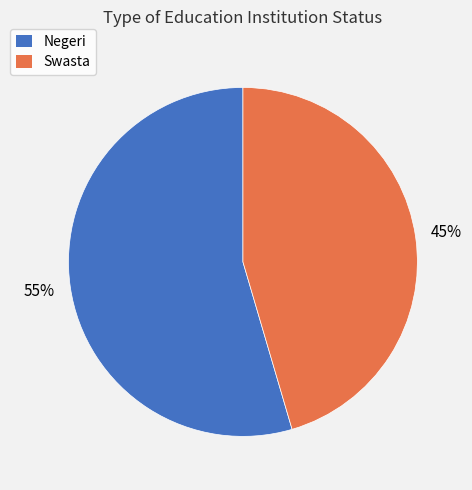

True or false: Negeri accounts for 55% of the total.

True